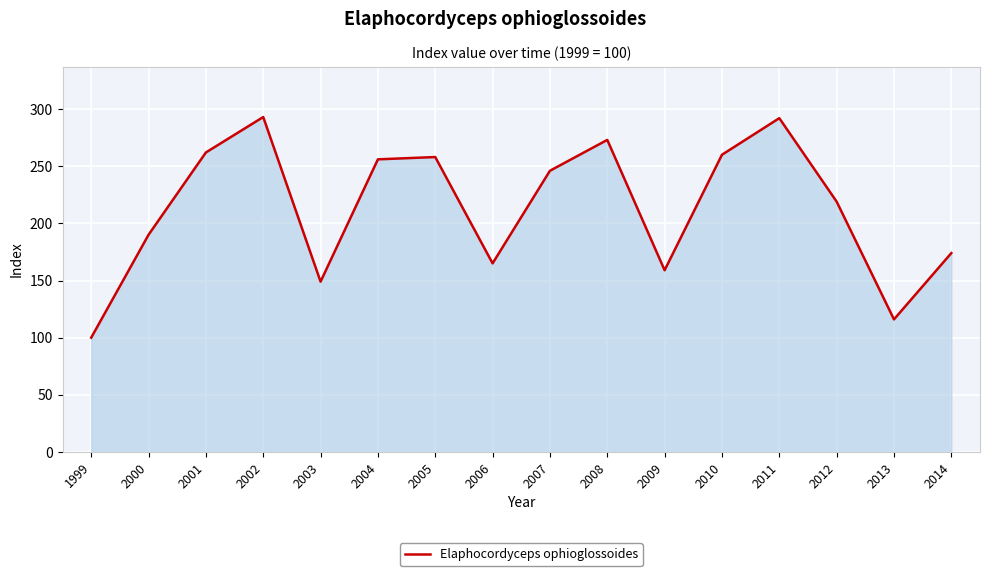

What is the ratio of the value at 2004 to the value at 2013?

2.2